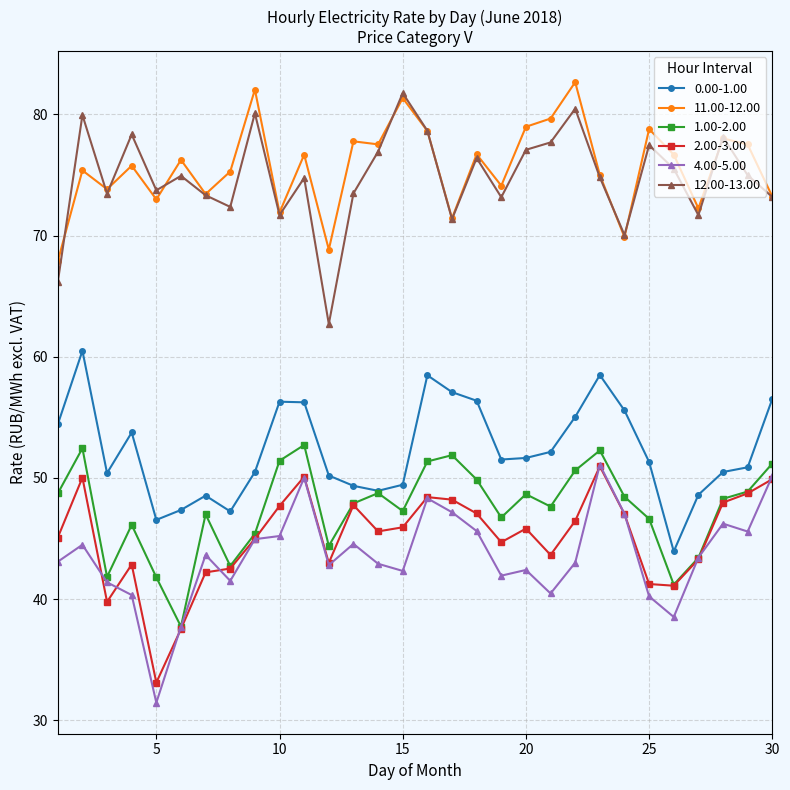

What is the difference between the maximum and second lowest values in the 1.00-2.00 series?

11.5